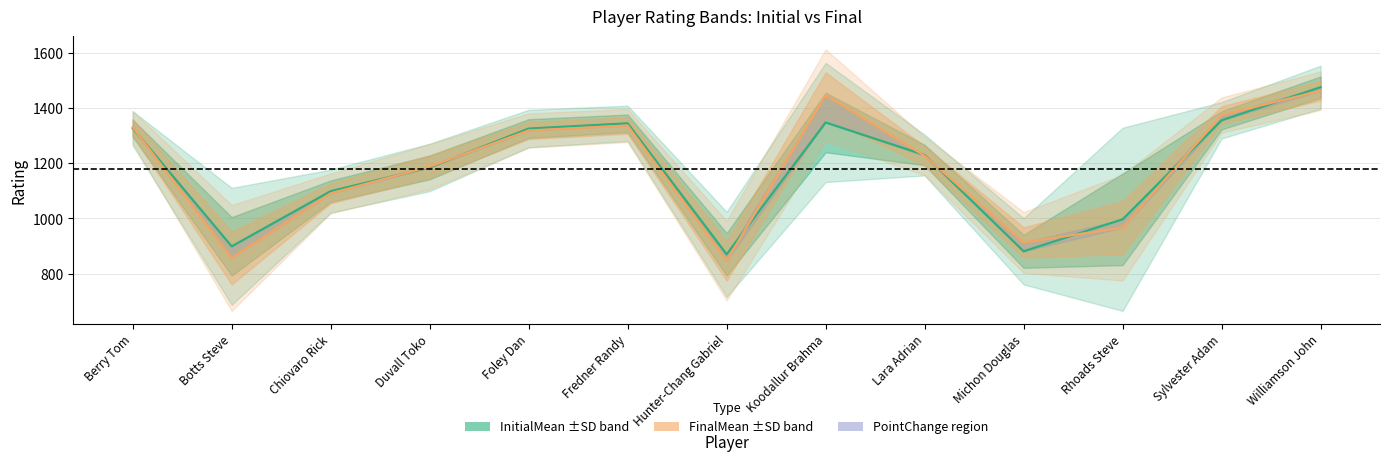

Is it true that InitialMean equals 1476 at Williamson John?

True